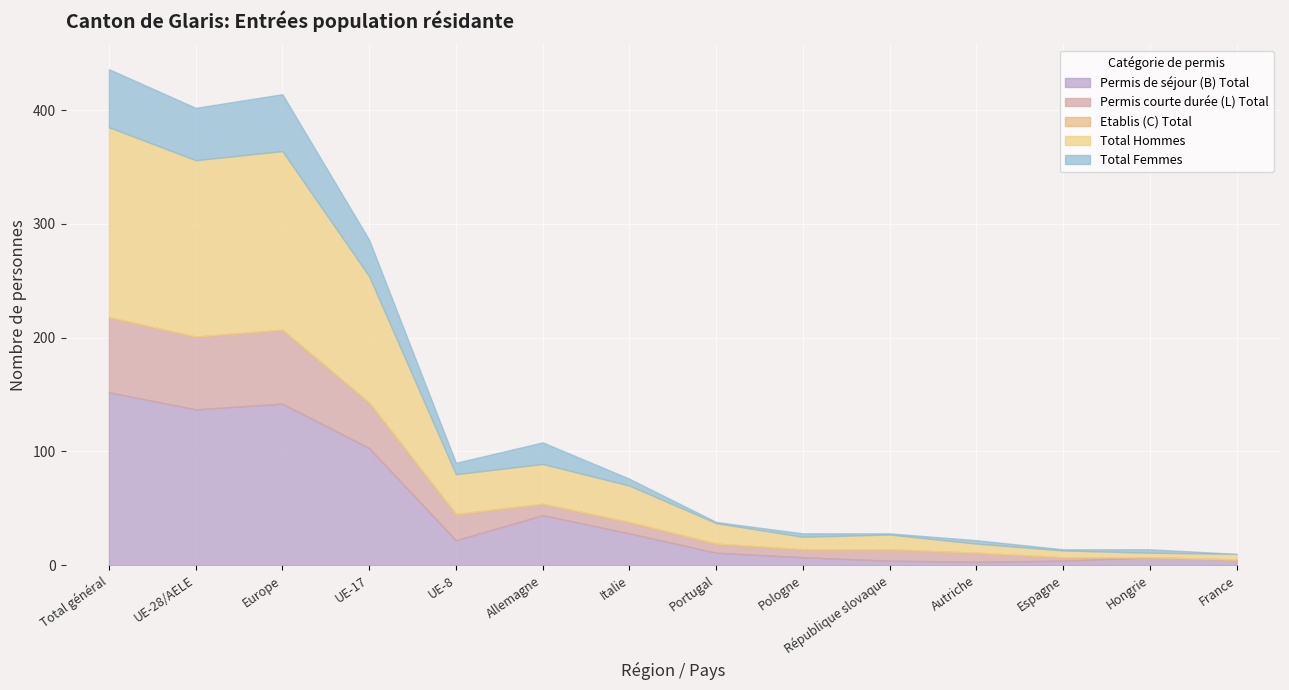

What is the difference between the highest and lowest values at Pologne?

11